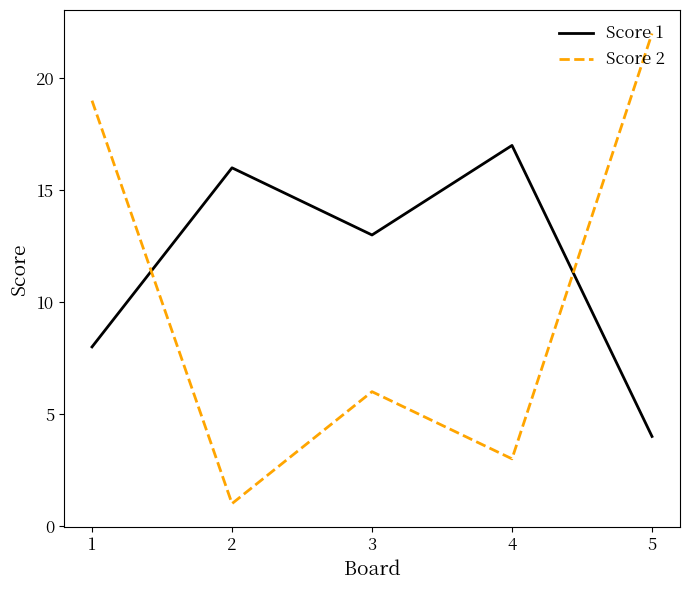

Between which two adjacent categories do Score 1 and Score 2 first intersect?

1 and 2